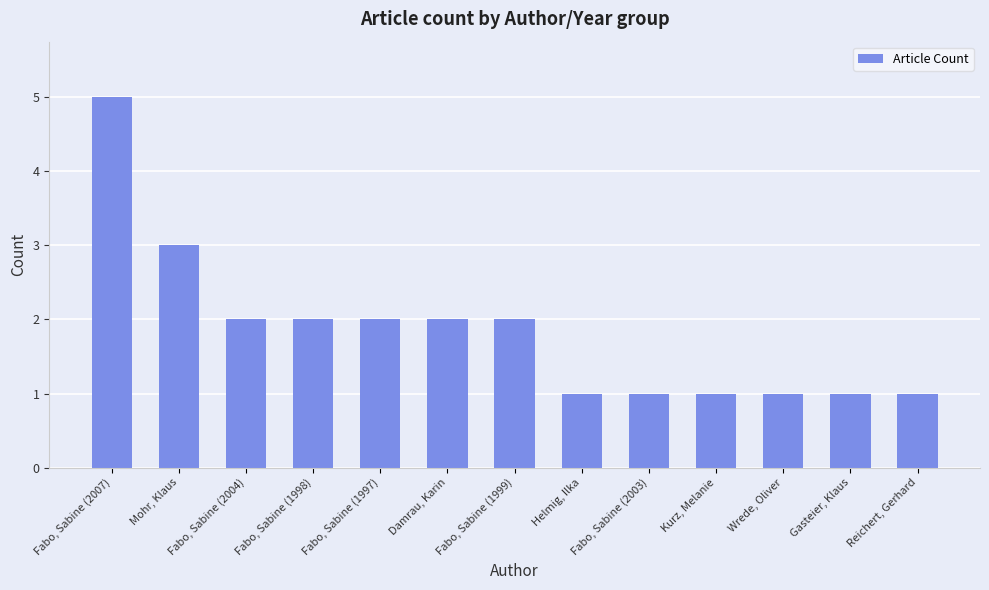

How many bars are there in total?

13